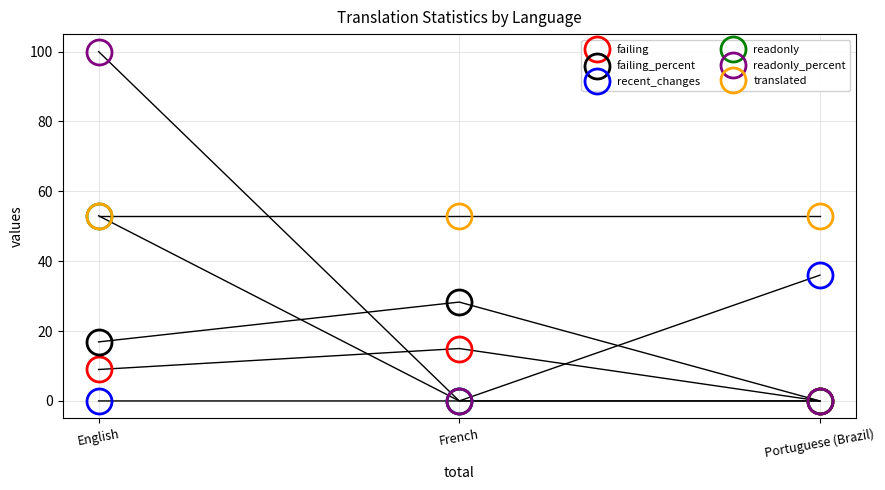

Count the number of categories in the chart.

3